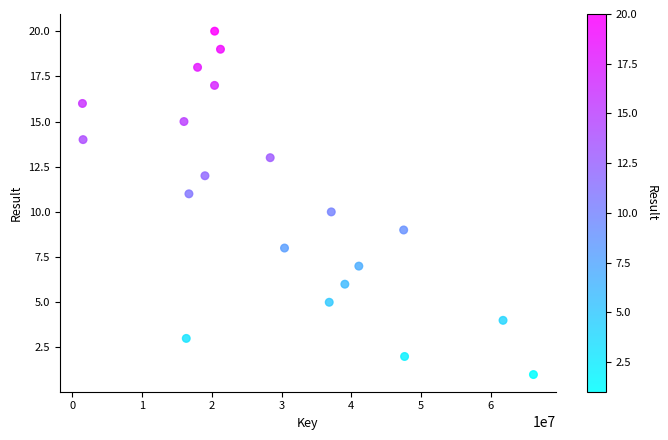

What is the range of X values (max minus min)?

64687375